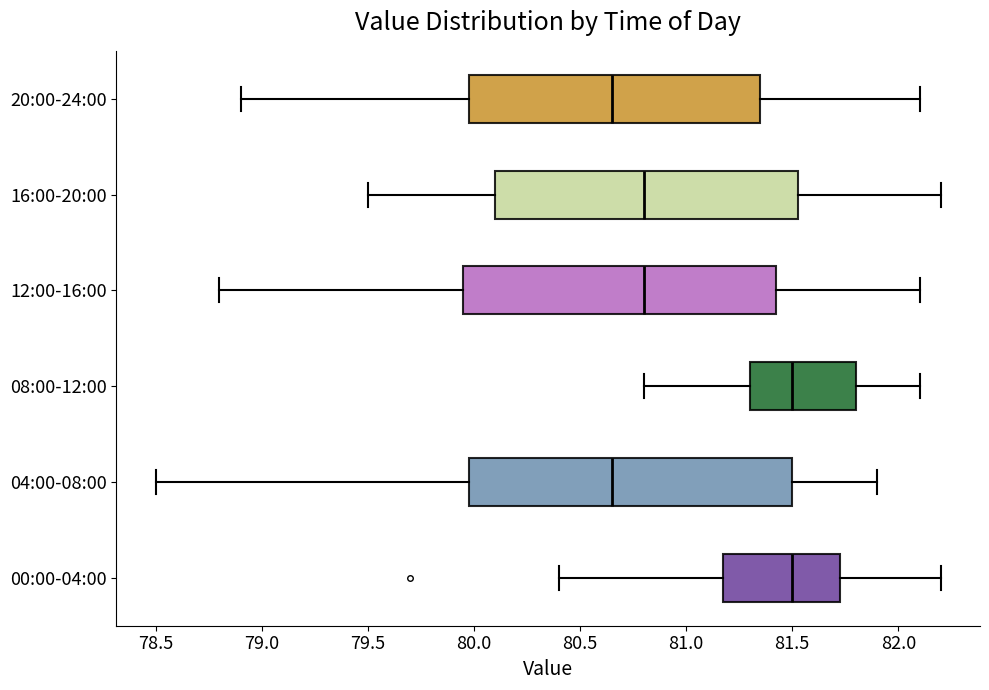

Reading bottom to top, read every box against the x-axis: the position of its median line, the range the box covers, and the ends of its whiskers. The values are not printed on the chart, so give them approximately, as read against the axis.

00:00-04:00: median 81.50, box 81.20 to 81.75, whiskers 80.40 to 82.20
04:00-08:00: median 80.65, box 80.00 to 81.50, whiskers 78.50 to 81.90
08:00-12:00: median 81.50, box 81.30 to 81.80, whiskers 80.80 to 82.10
12:00-16:00: median 80.80, box 79.95 to 81.45, whiskers 78.80 to 82.10
16:00-20:00: median 80.80, box 80.10 to 81.55, whiskers 79.50 to 82.20
20:00-24:00: median 80.65, box 80.00 to 81.35, whiskers 78.90 to 82.10